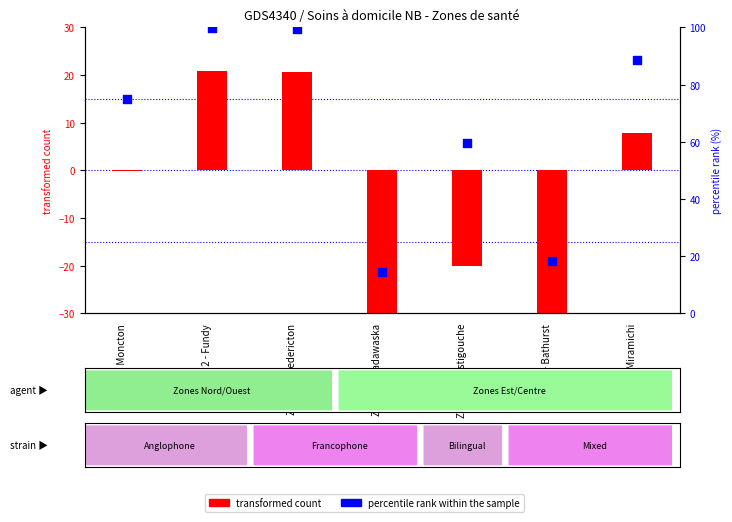

Is the value of percentile rank within the sample at Zone 3 - Fredericton greater than the value of transformed count at Zone 4 - Madawaska?

Yes